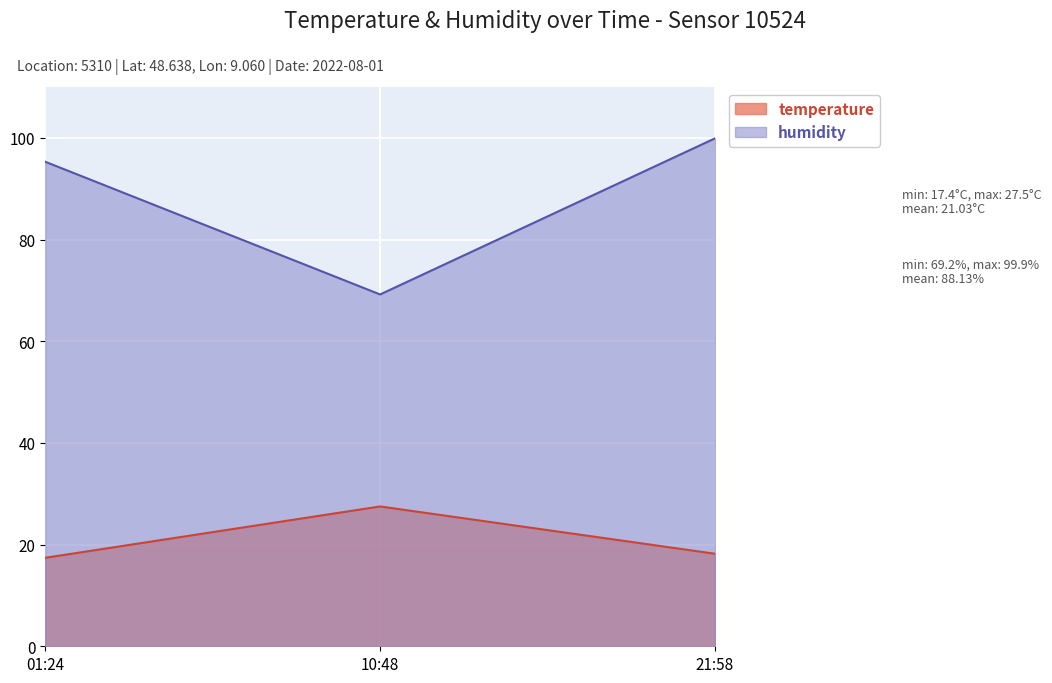

Count the number of categories in the chart.

3